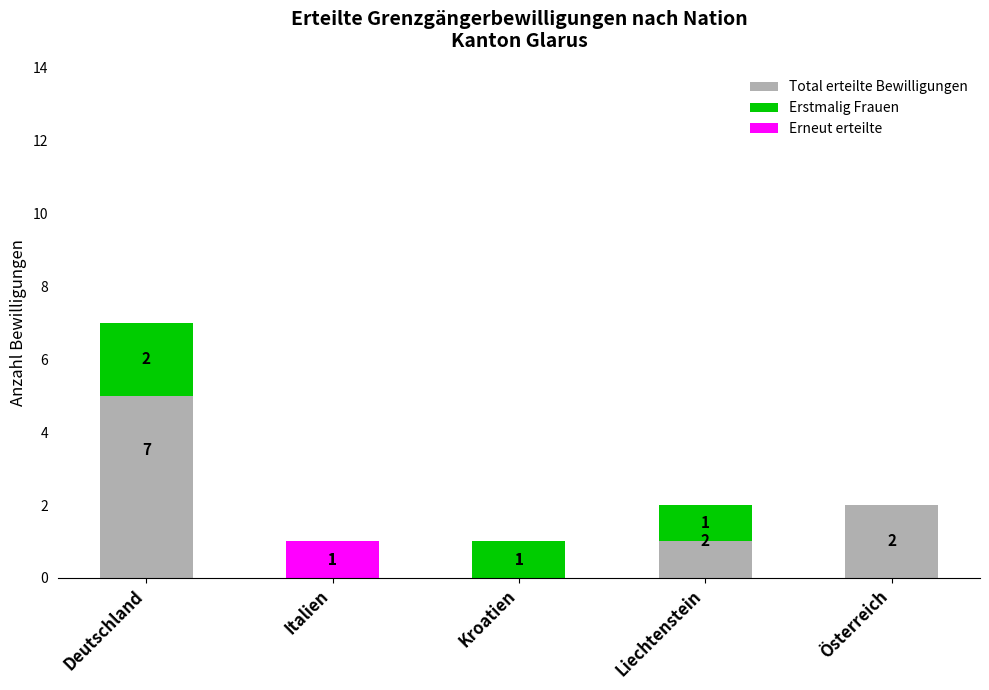

What are all the series names shown in the legend?

Total erteilte Bewilligungen, Erstmalig Frauen, Erneut erteilte